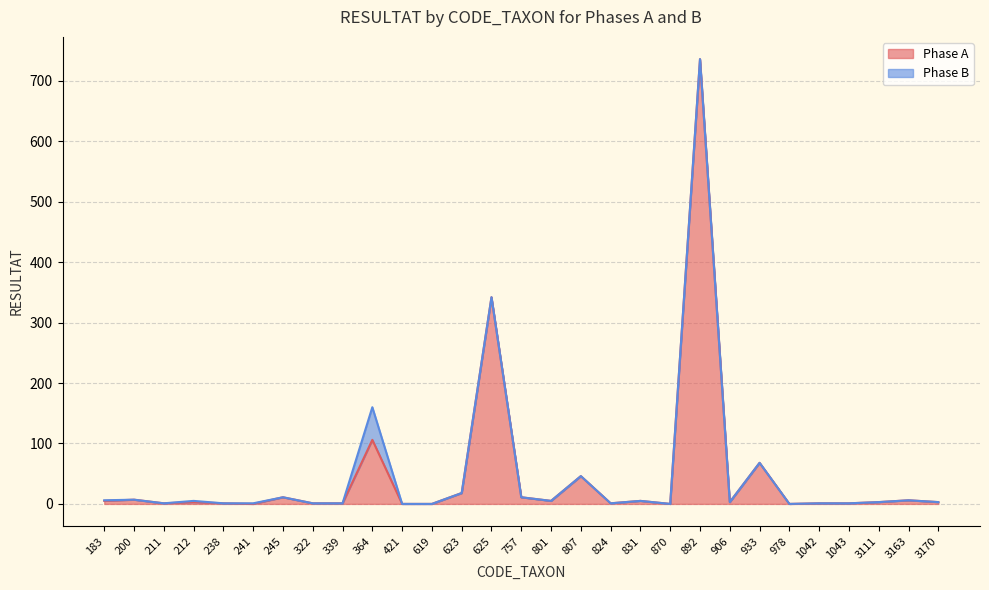

What is the value of the 18th point from the left?

1